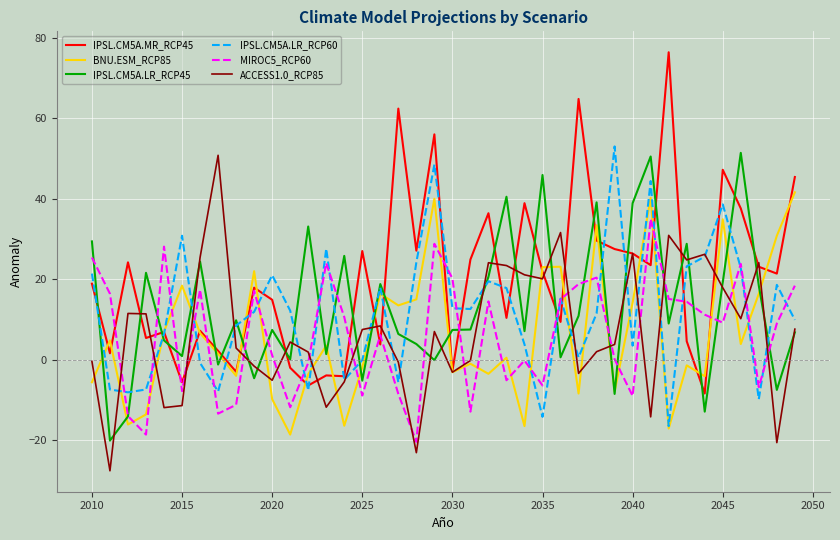

In ACCESS1.0_RCP85, how many points are higher than both neighbors (excluding endpoints)?

11